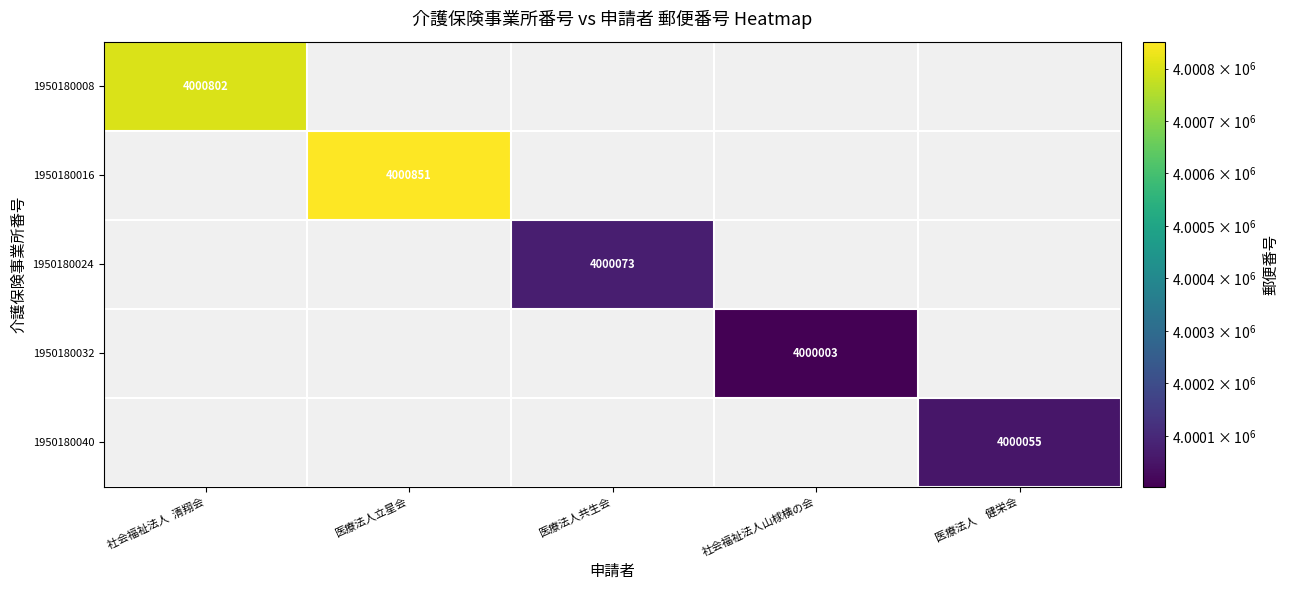

True or false: 1950180040 has a value of 6386263 at 医療法人　健栄会.

False